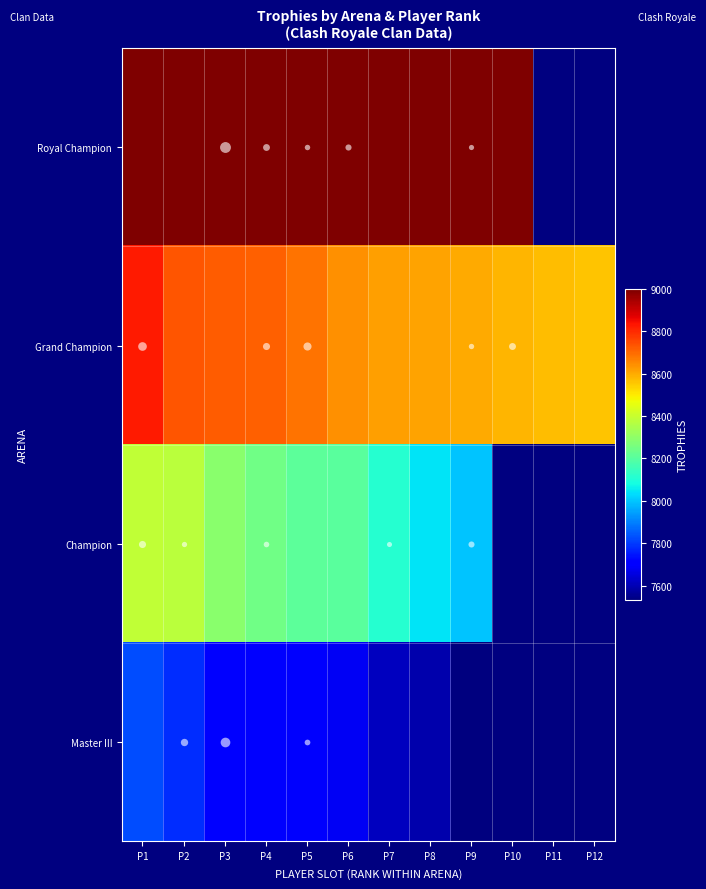

Is it true that Champion equals 8213.0 at P5?

True